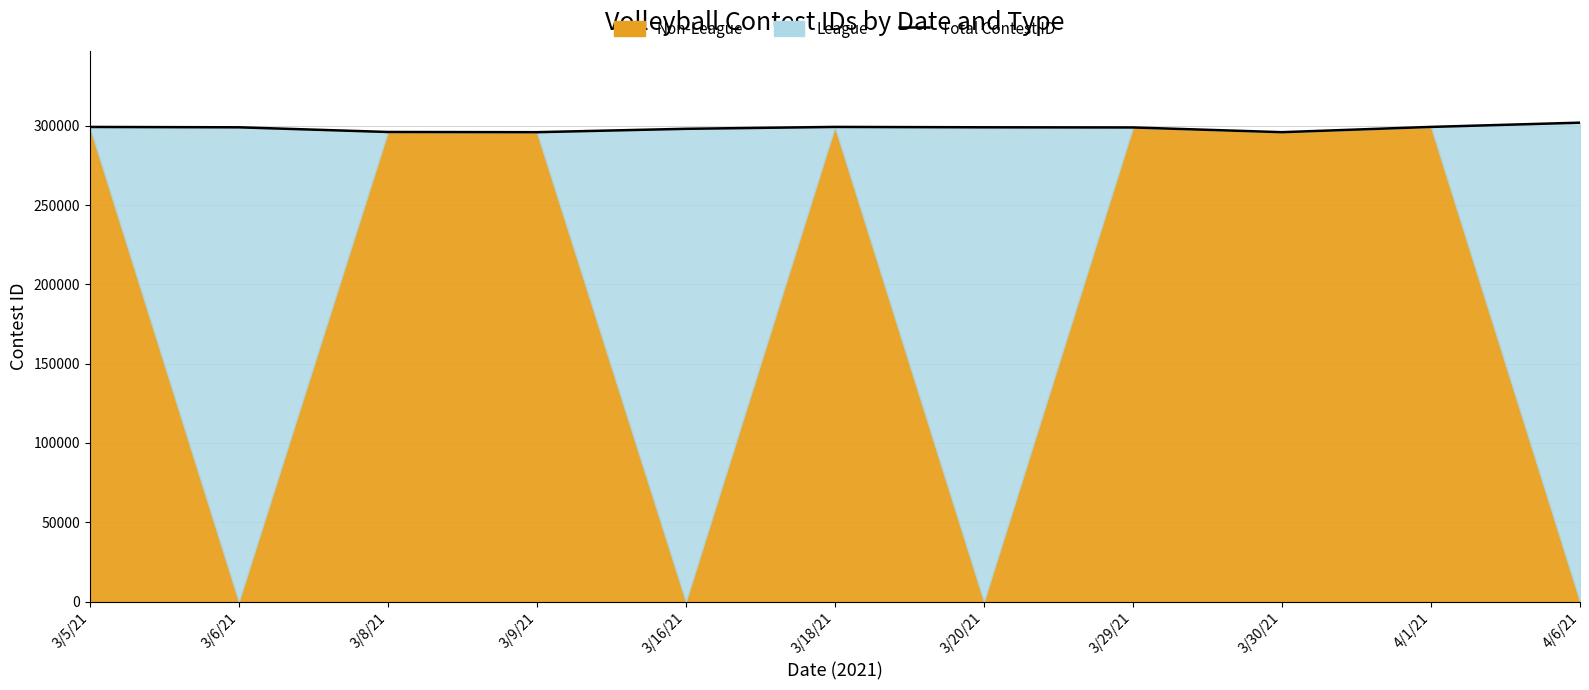

List the labels in order of value, smallest first.

3/9/21, 3/30/21, 3/8/21, 3/16/21, 3/29/21, 3/6/21, 3/20/21, 3/5/21, 3/18/21, 4/1/21, 4/6/21